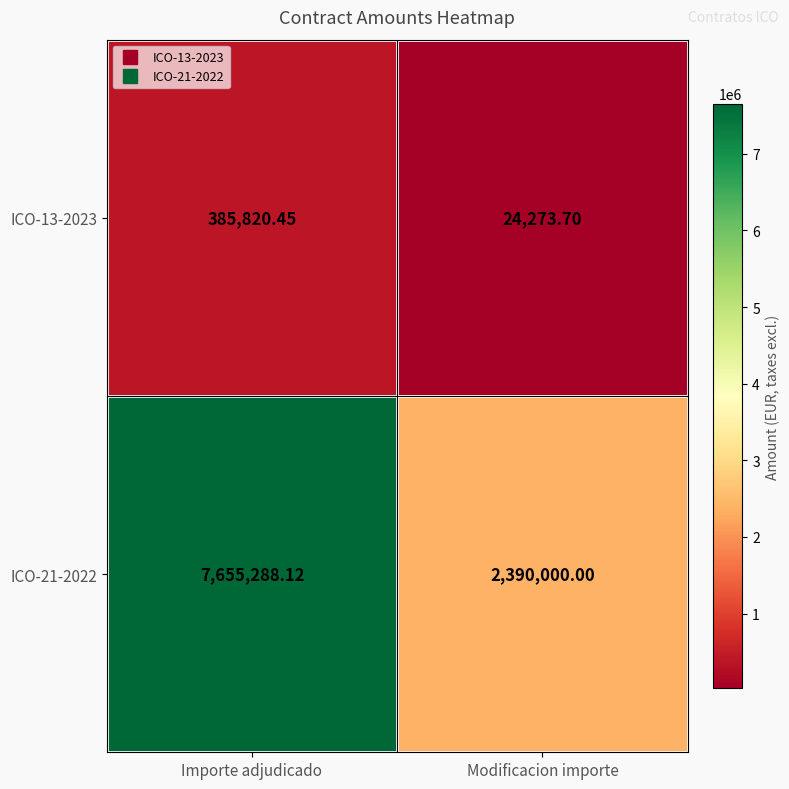

Is the value of ICO-21-2022 at Importe adjudicado greater than the value of ICO-13-2023 at Importe adjudicado?

Yes